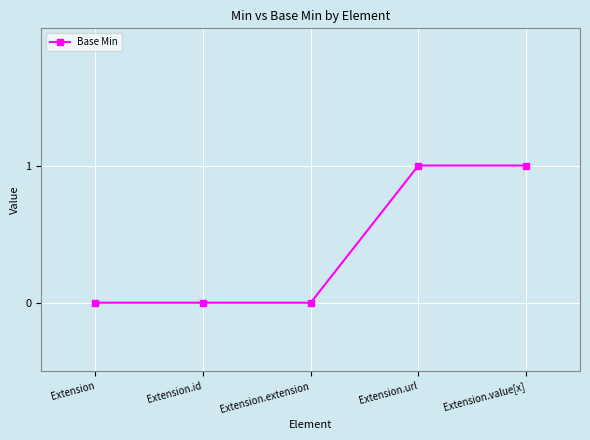

True or false: the data shows 0 at Extension.id.

True